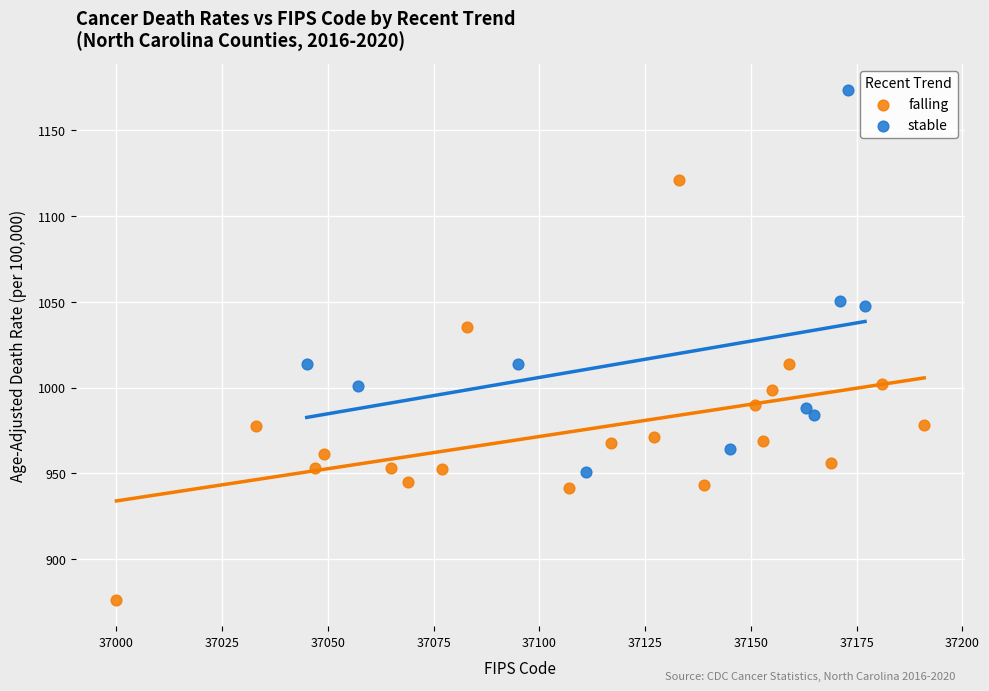

Which series reaches the minimum Y coordinate?

falling